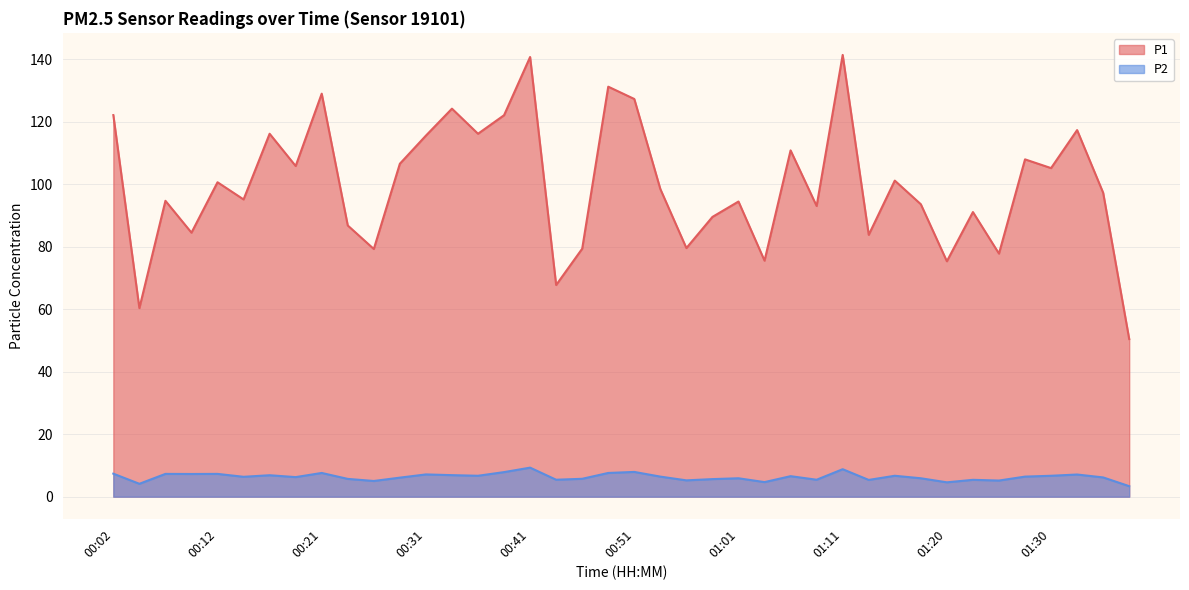

What is the maximum value for P2?

9.3